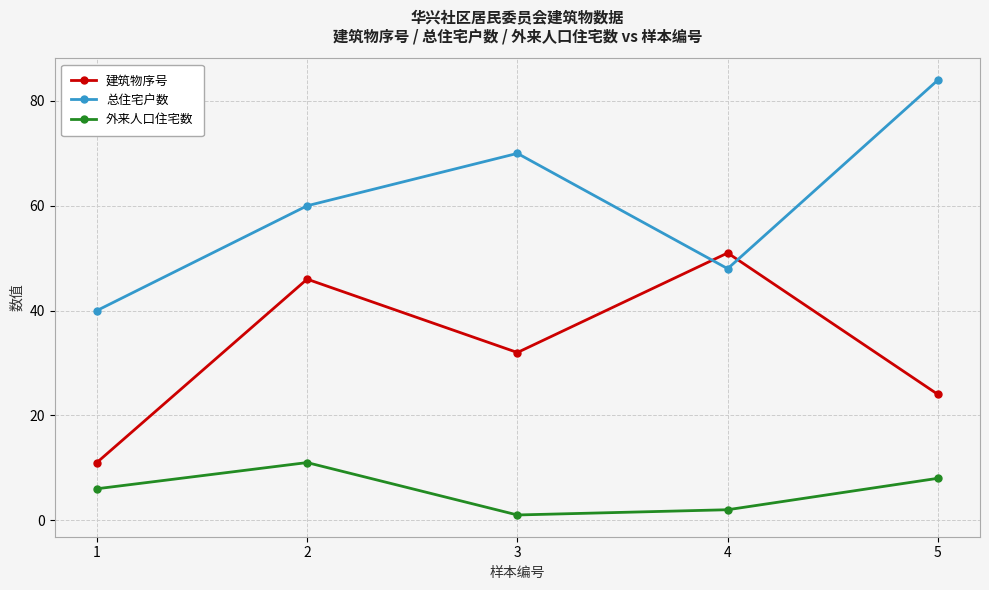

Where is the first local minimum for 外来人口住宅数?

3